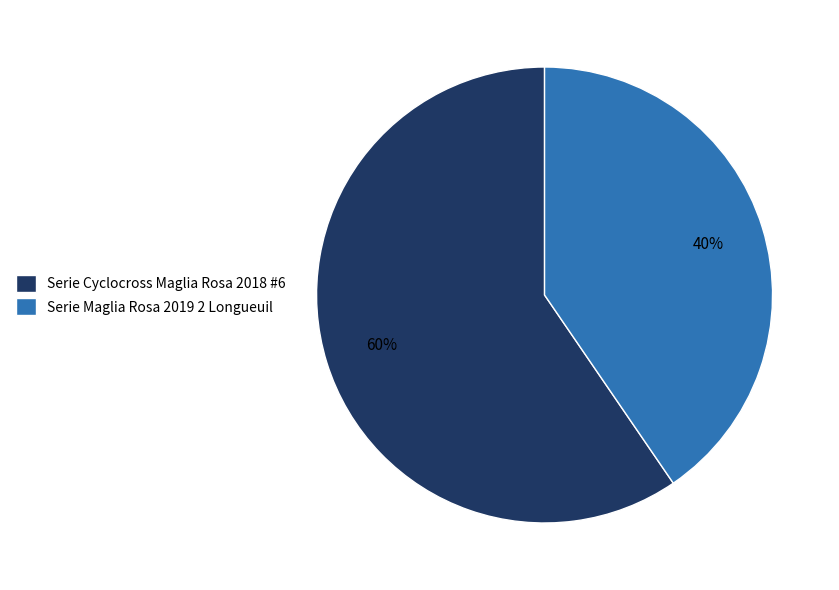

Rank the categories by value from highest to lowest.

Serie Cyclocross Maglia Rosa 2018 #6, Serie Maglia Rosa 2019 2 Longueuil